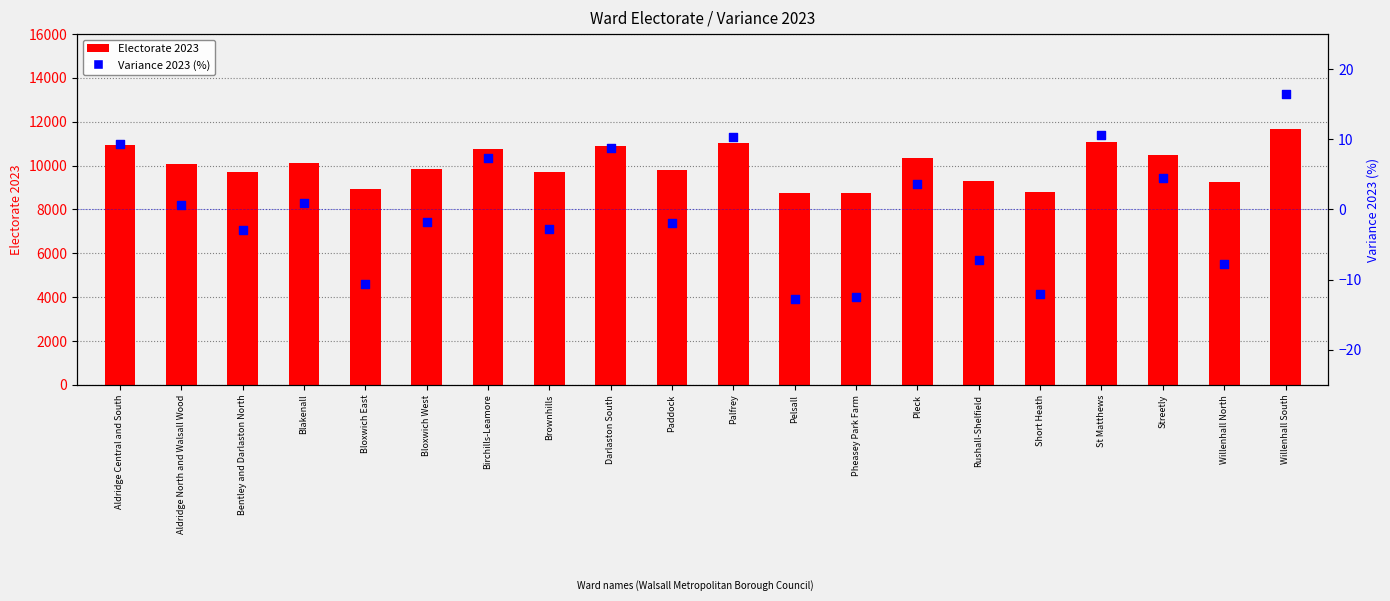

Which series reaches the maximum Y coordinate?

Electorate 2023